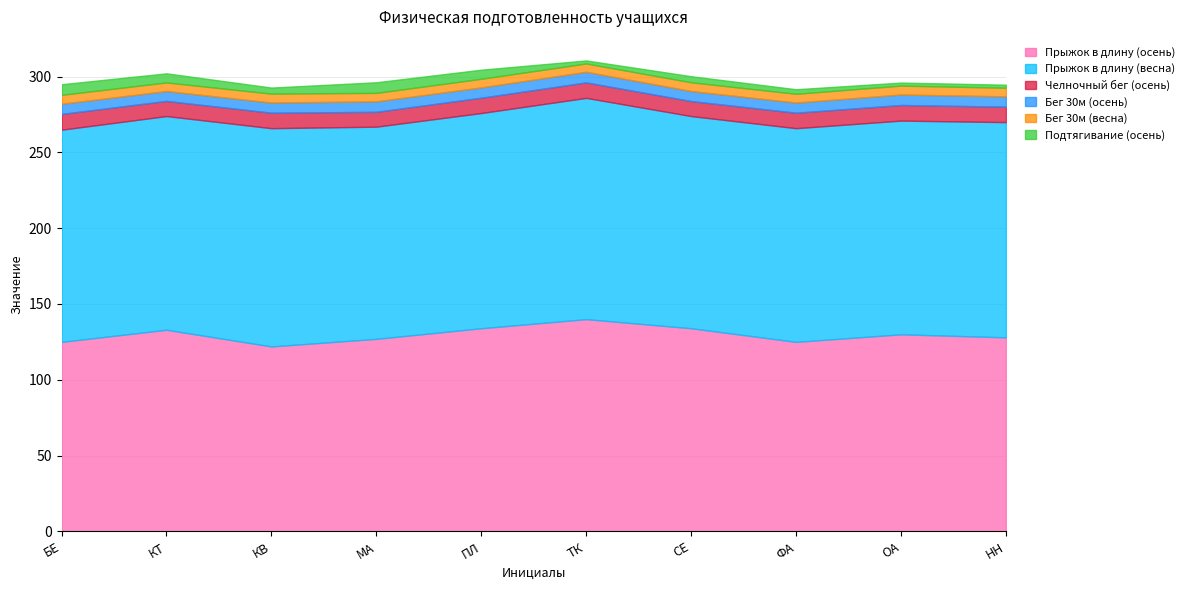

How many interior local valleys does the Бег 30м (осень) series have?

3